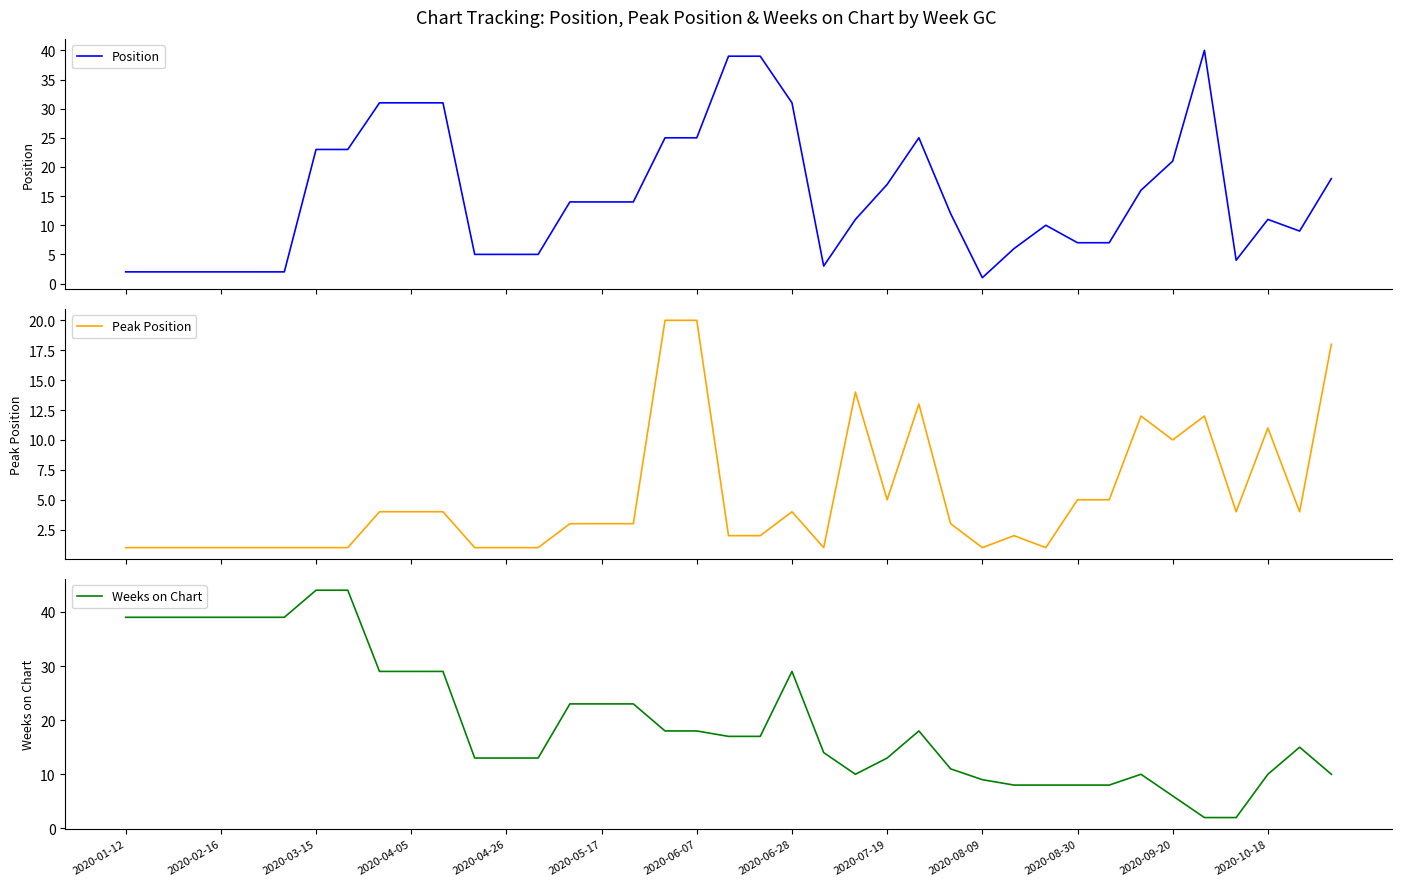

Which series has the largest total across all categories?

Weeks on Chart